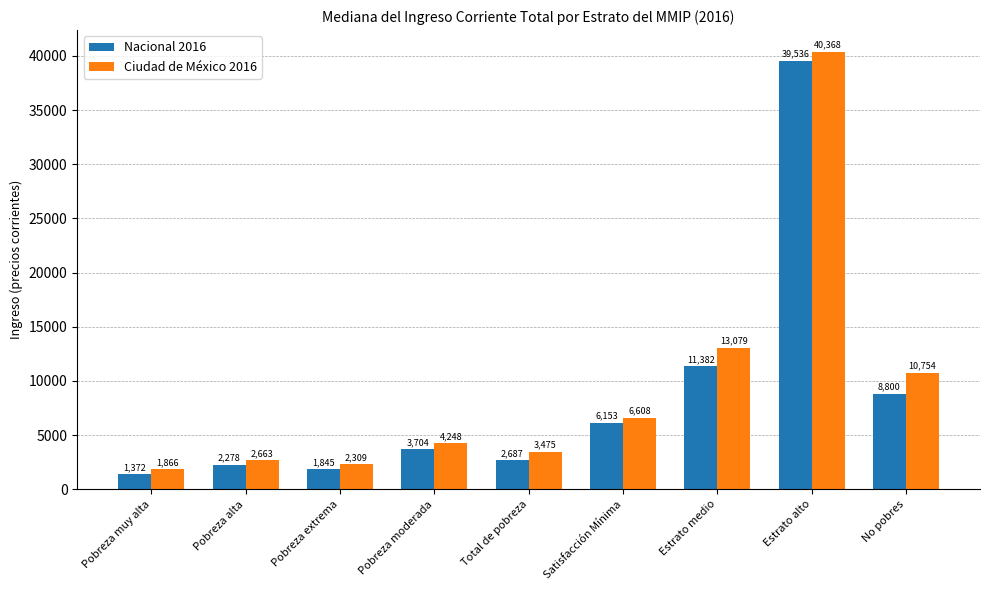

Between Pobreza alta and Pobreza extrema, which series saw the biggest shift?

Nacional 2016